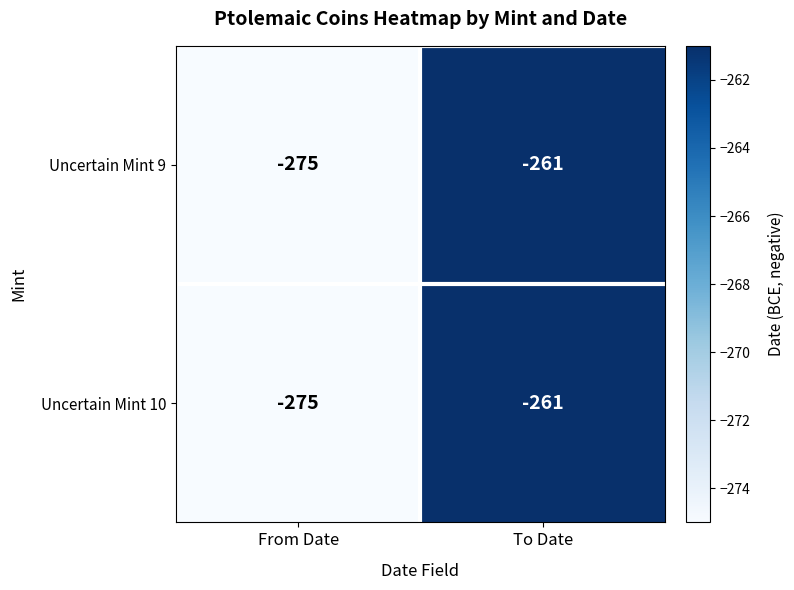

At which category is the sum across all series the highest?

To Date